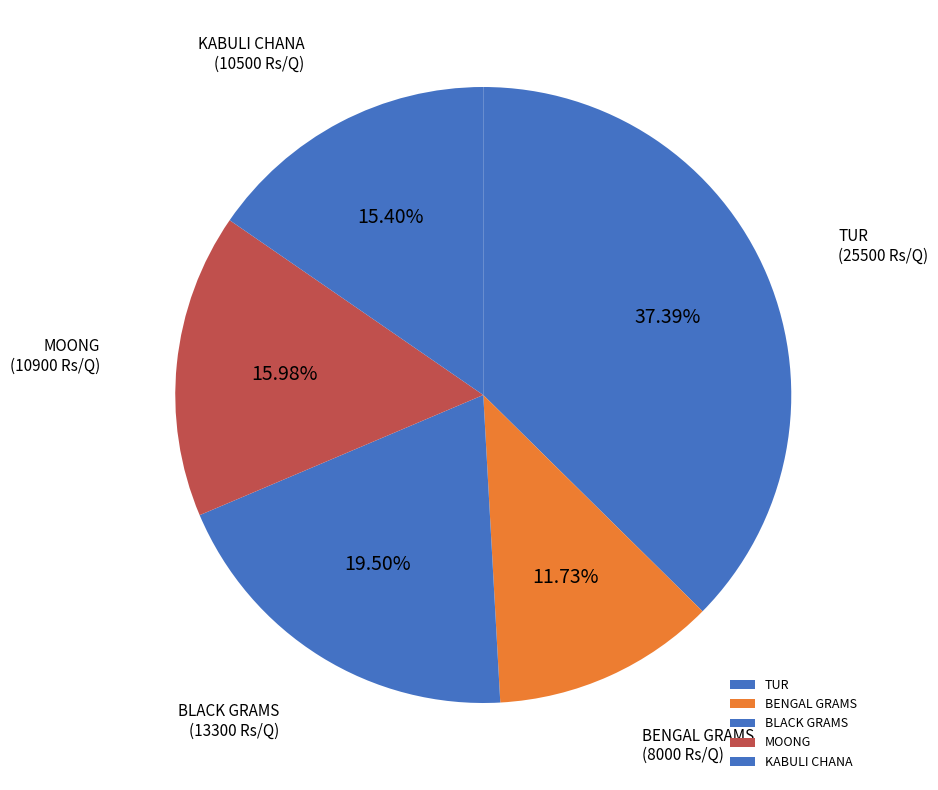

Which slice is the largest?

TUR